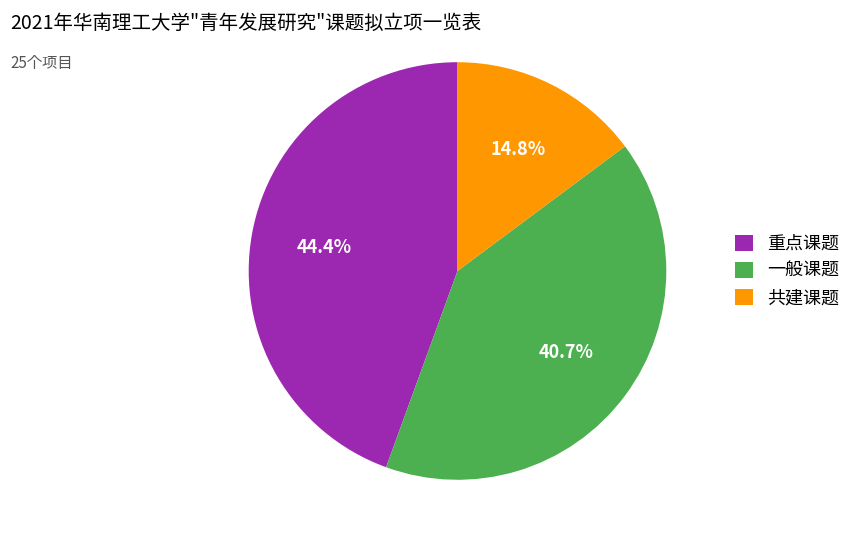

Which has a higher value, 共建课题 or 一般课题?

一般课题